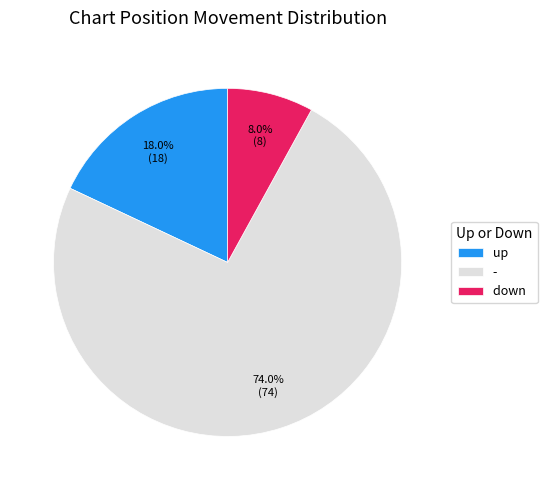

To the nearest percent, what is the difference between the largest and smallest slice percentages?

66%